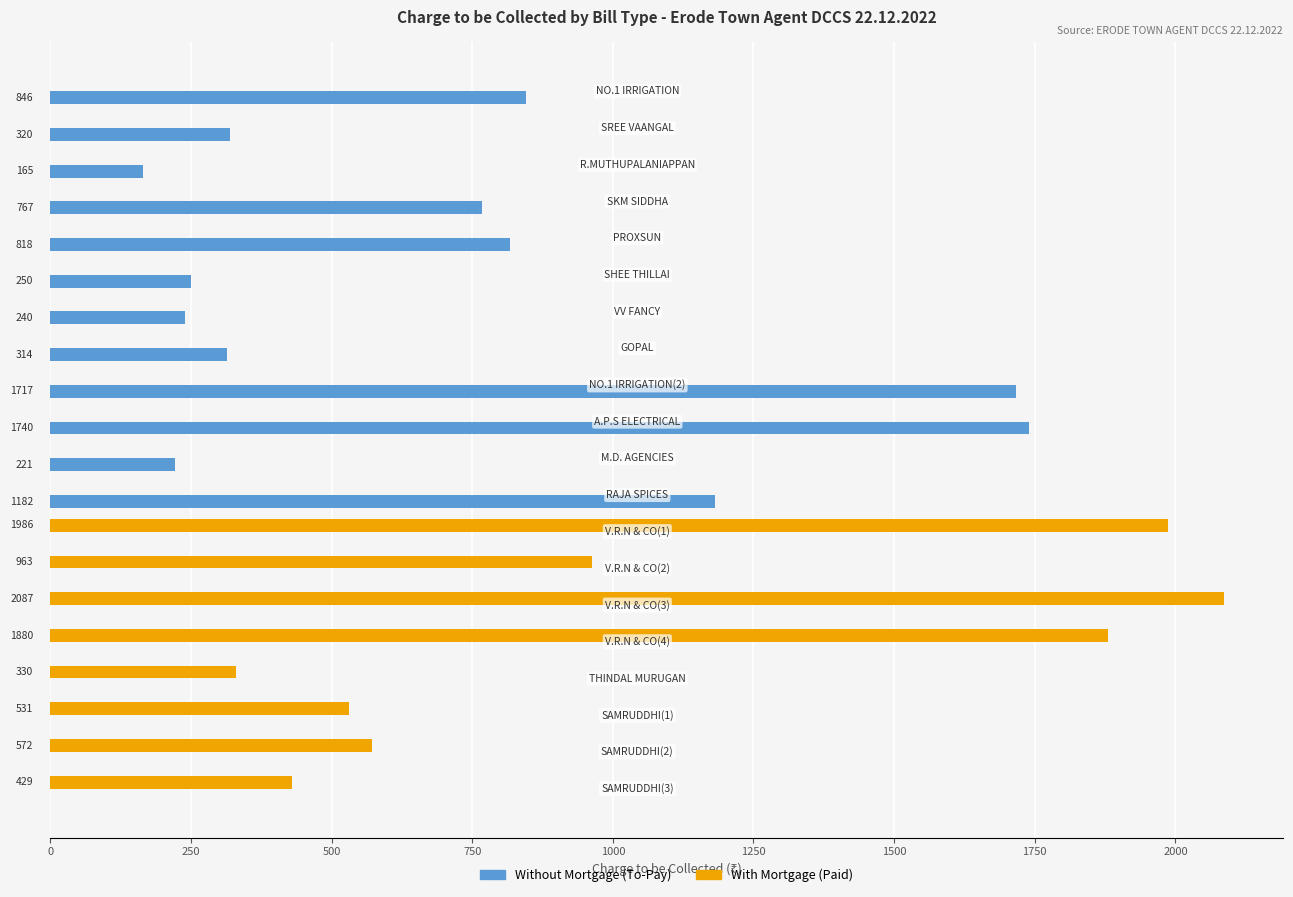

How many categories are shown in the chart?

20